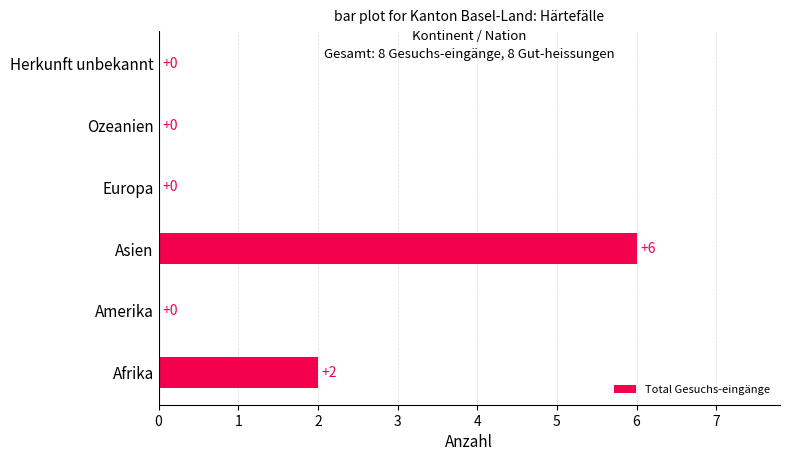

How many distinct data groups are displayed?

1